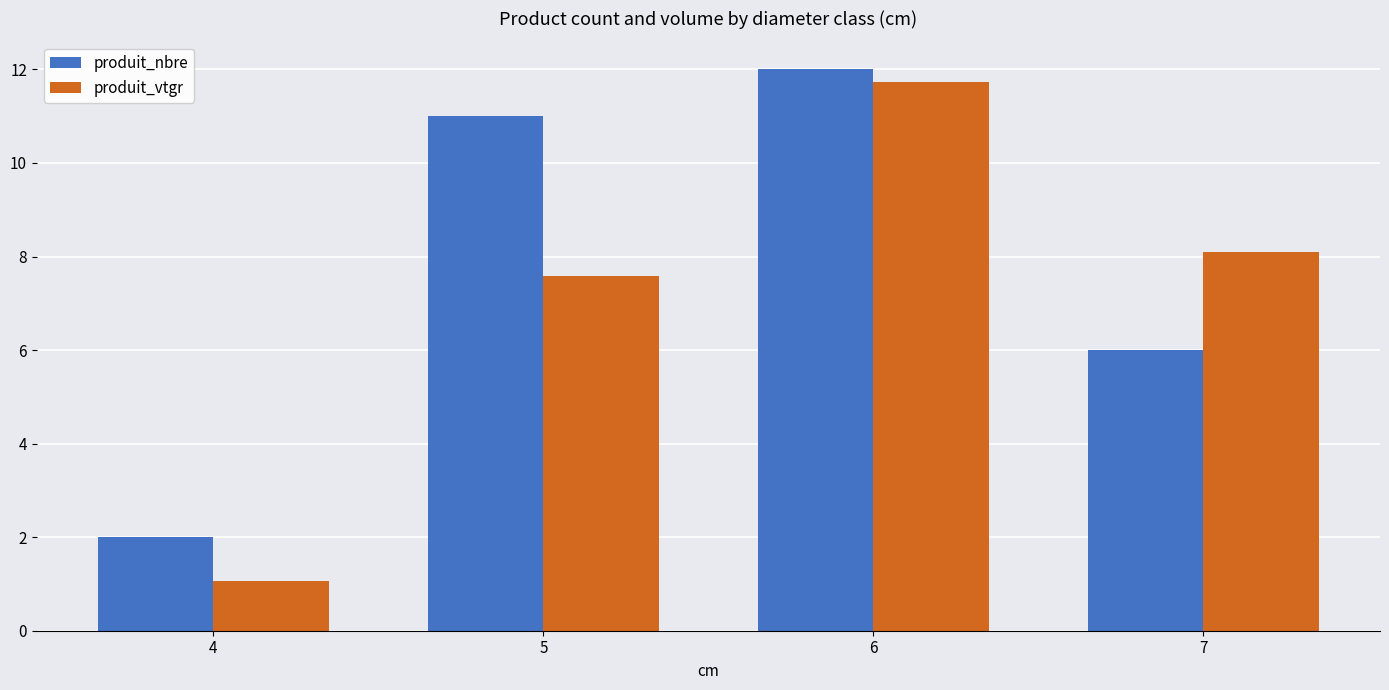

Is the value of produit_nbre at 5 greater than the value of produit_vtgr at 5?

Yes